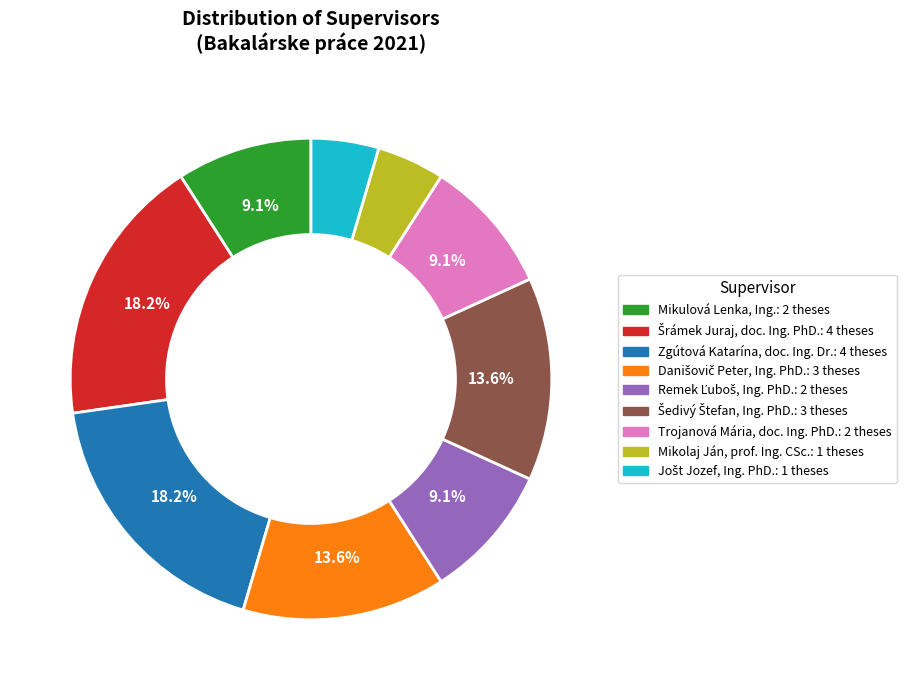

Does Mikolaj Ján, prof. Ing. CSc. account for over 50% of the chart?

No